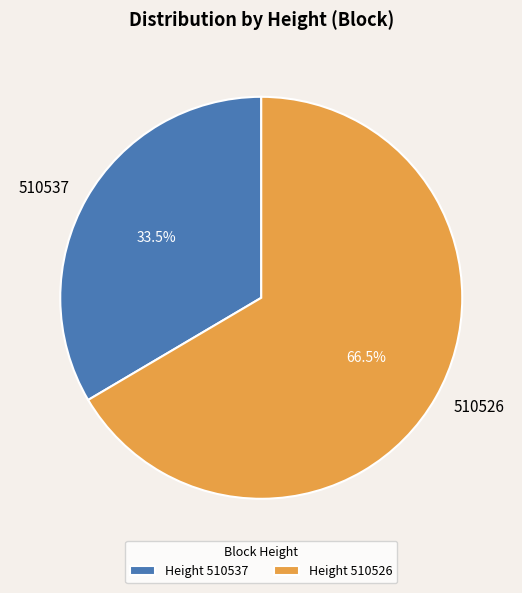

To the nearest percent, what is the difference between the largest and smallest slice percentages?

33%